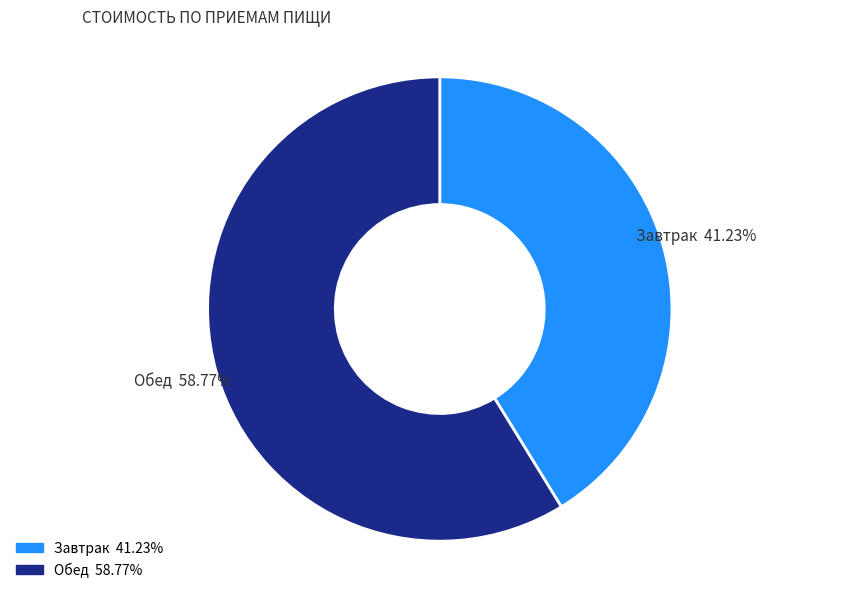

What percentage is the Завтрак slice, to the nearest percent?

41%